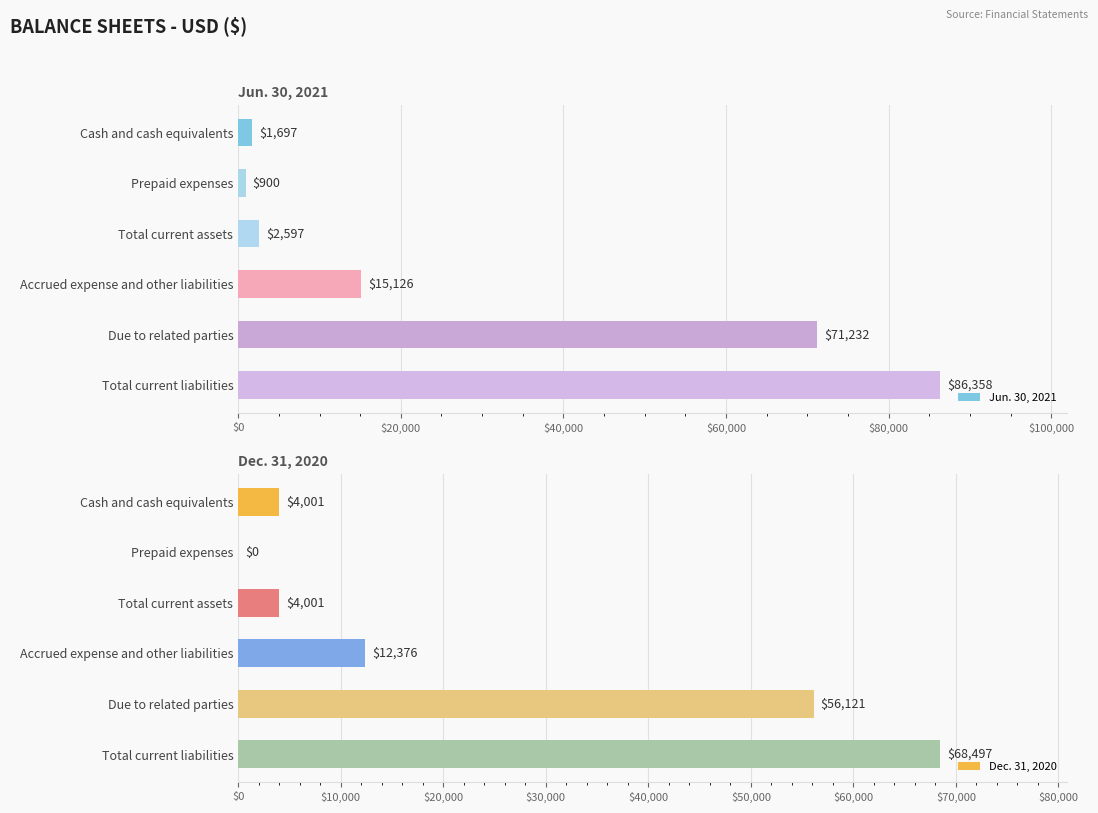

What is the sum of all Jun. 30, 2021 values?

177910